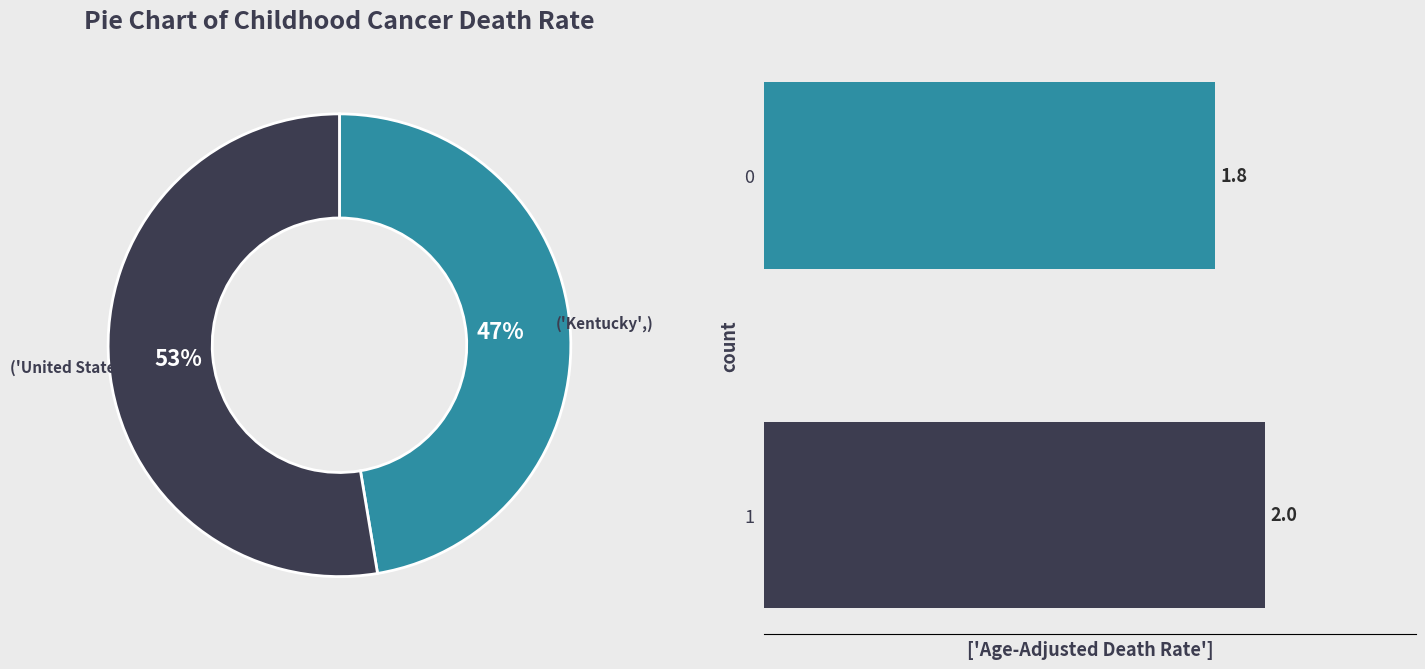

To the nearest percent, what is the combined percentage of 0 and 1?

100%